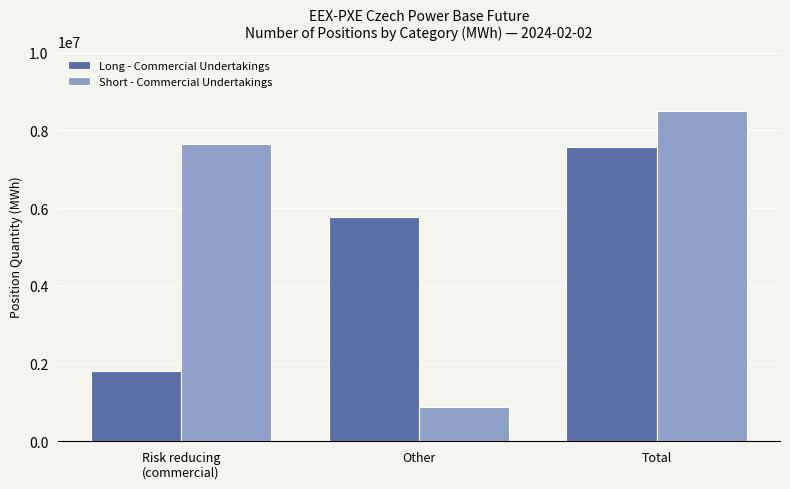

Reading right to left, extract all data points from this chart.

Long - Commercial Undertakings: Total=7568864	Other=5765502	Risk reducing
(commercial)=1803362
Short - Commercial Undertakings: Total=8510429	Other=873091	Risk reducing
(commercial)=7637338